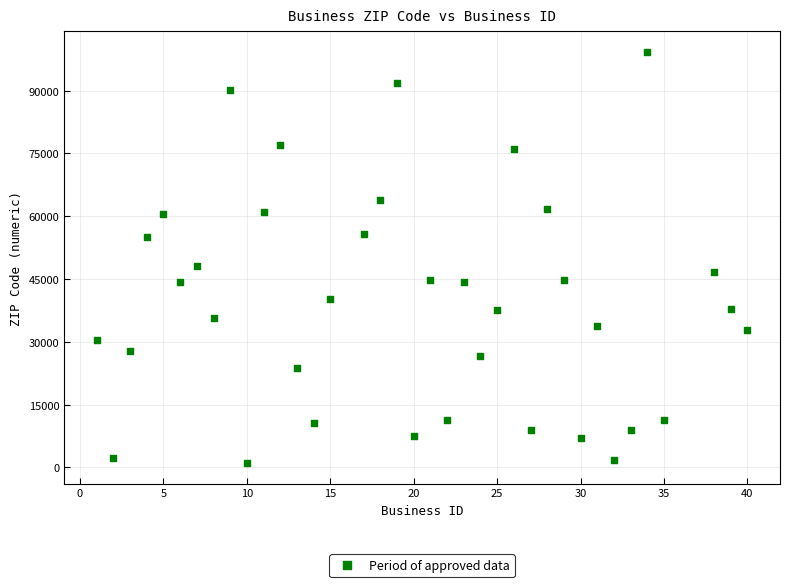

What is the range of X values (max minus min)?

39